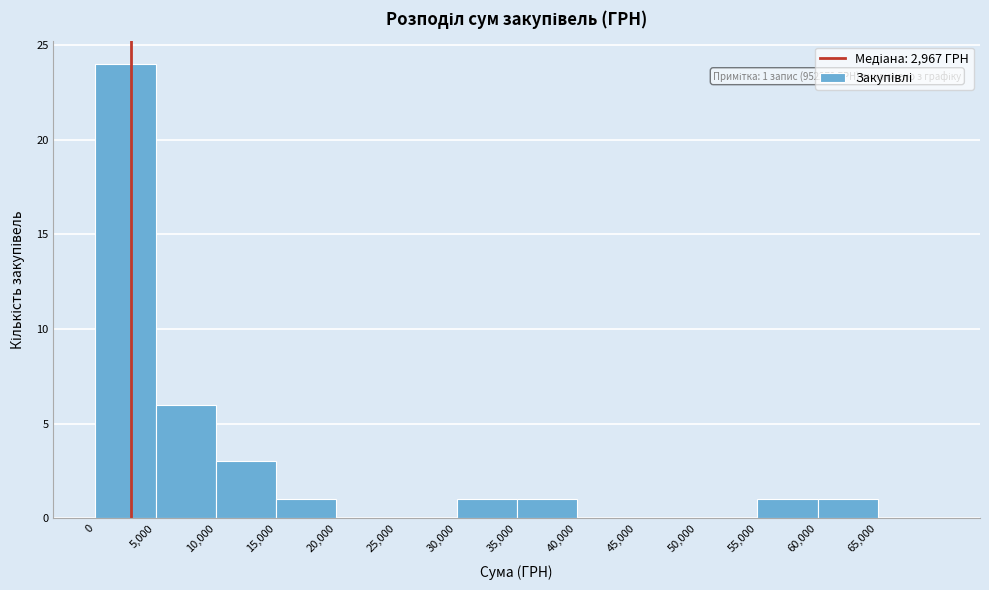

Over which range of the x-axis is the bar tallest?

0 to 5000